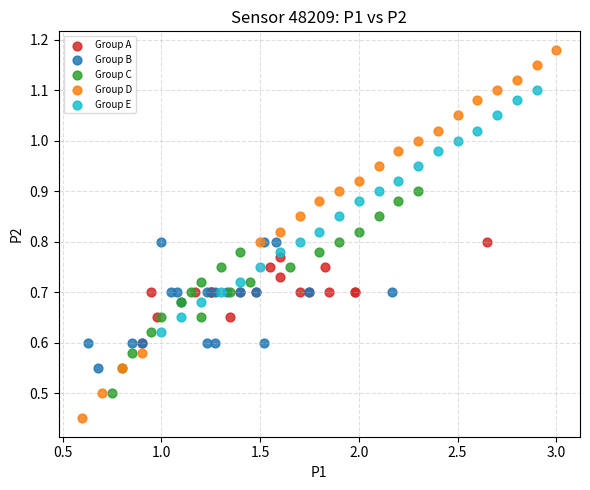

What are all the series names shown in the legend?

Group A, Group B, Group C, Group D, Group E